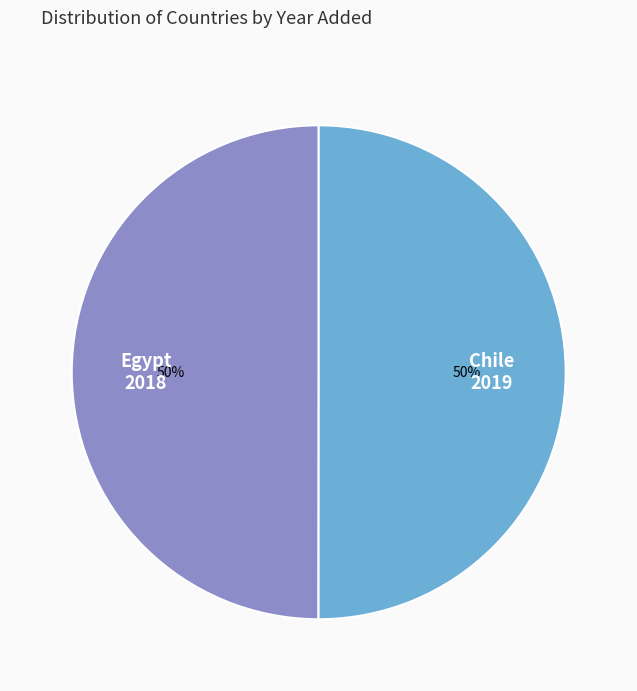

To the nearest percent, what portion does Egypt represent?

50%